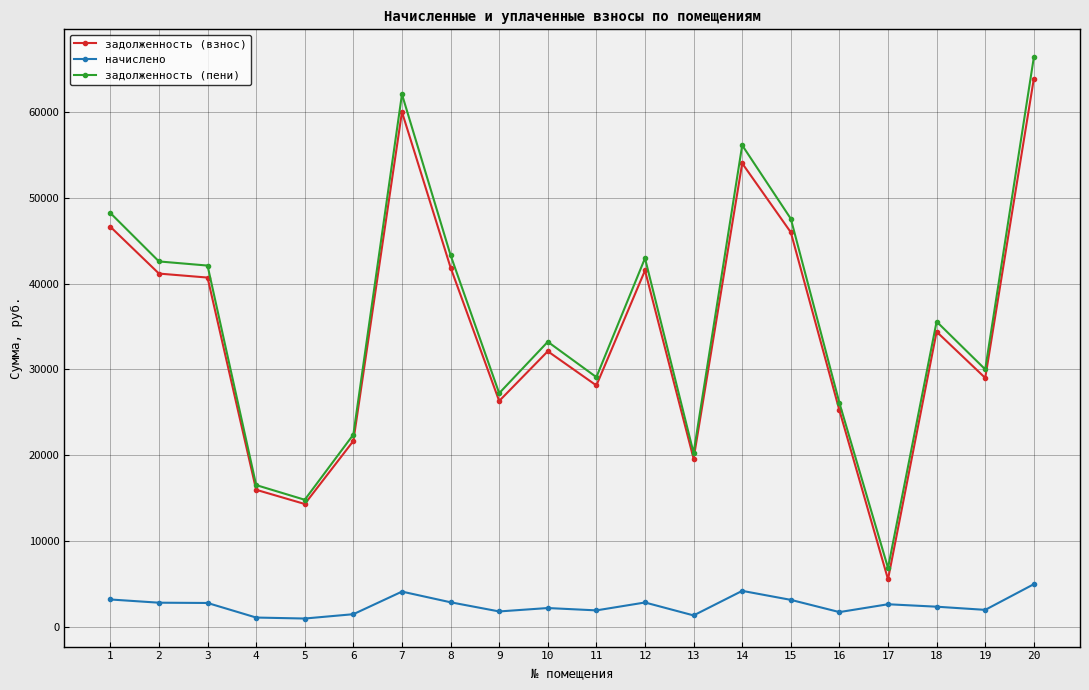

Is it true that задолженность (взнос) equals 14694.2 at 1?

False